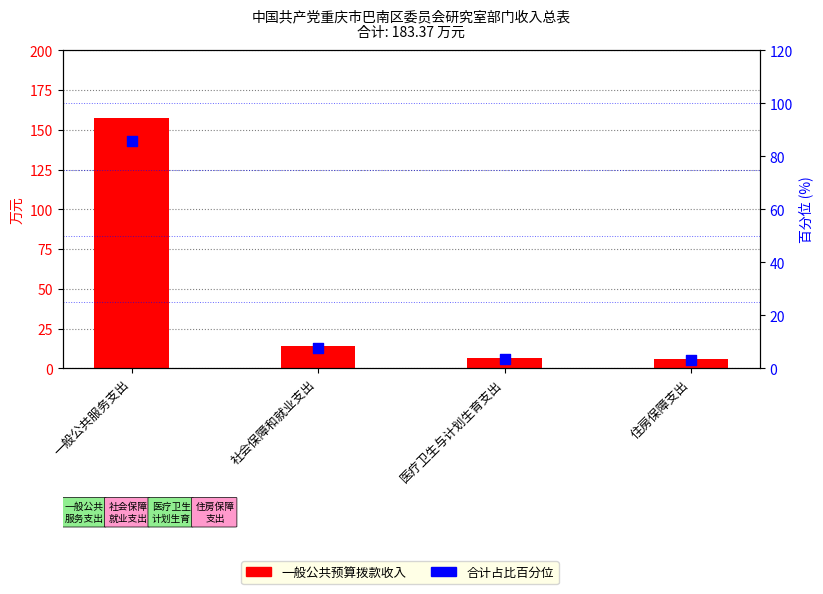

Which series reaches the minimum Y coordinate?

合计占比百分位